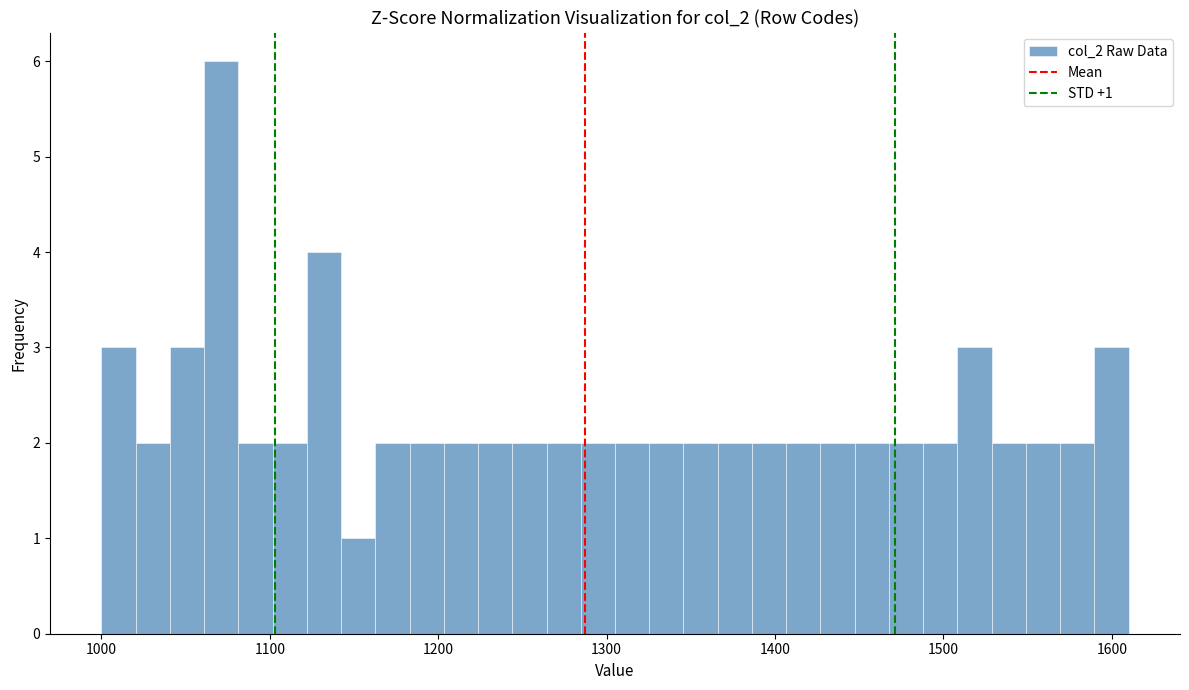

Read against the x-axis, roughly where is the centre of the tallest bar?

1070